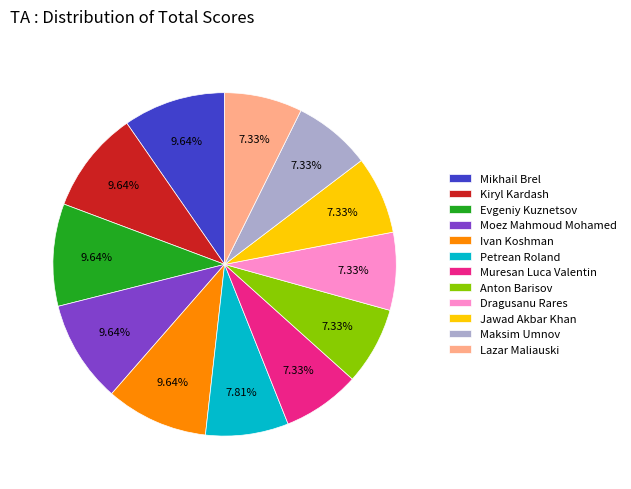

Approximately how many times larger is the value at Lazar Maliauski compared to Maksim Umnov?

1.0